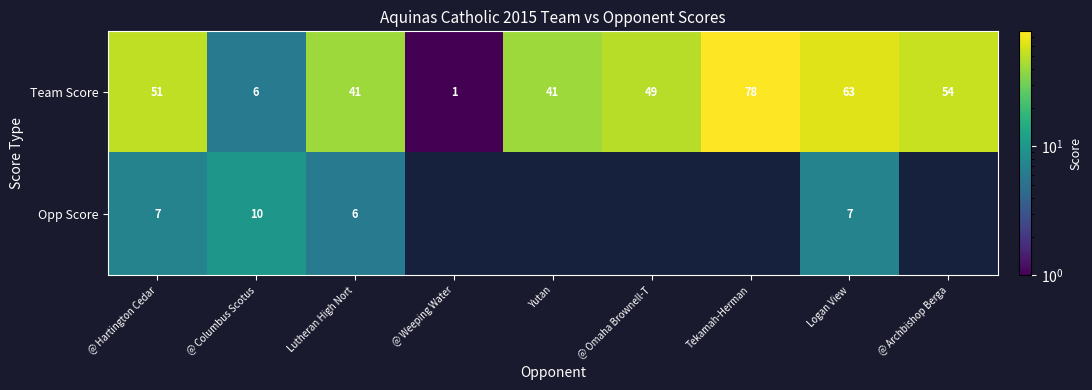

Between Tekamah-Herman and @ Weeping Water, which is larger?

Tekamah-Herman